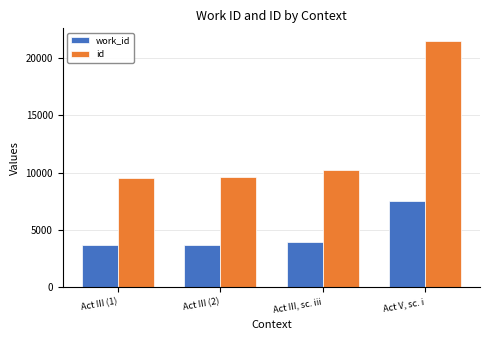

The id series shows 3867 at Act III (2). True or false?

False